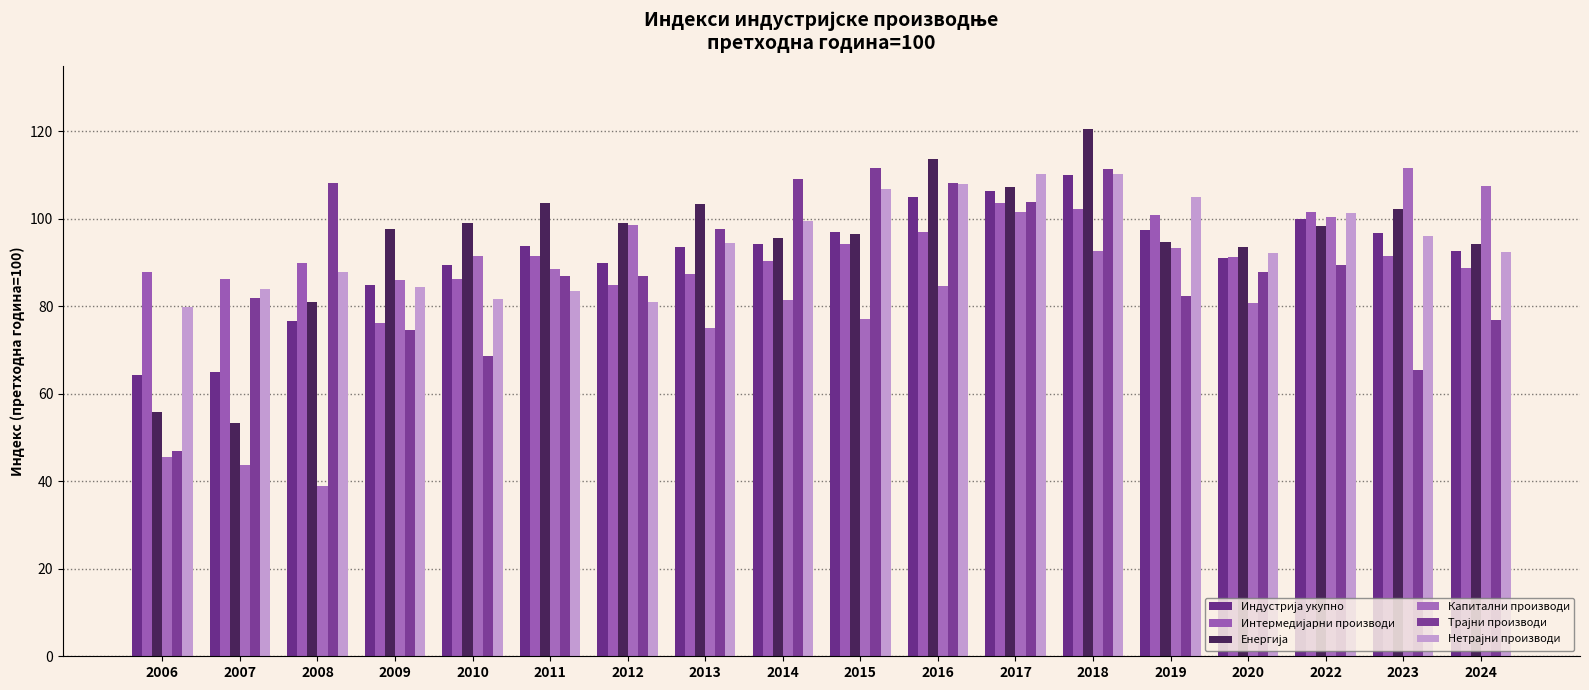

What is the spread (max minus min) of values at 2020?

12.7